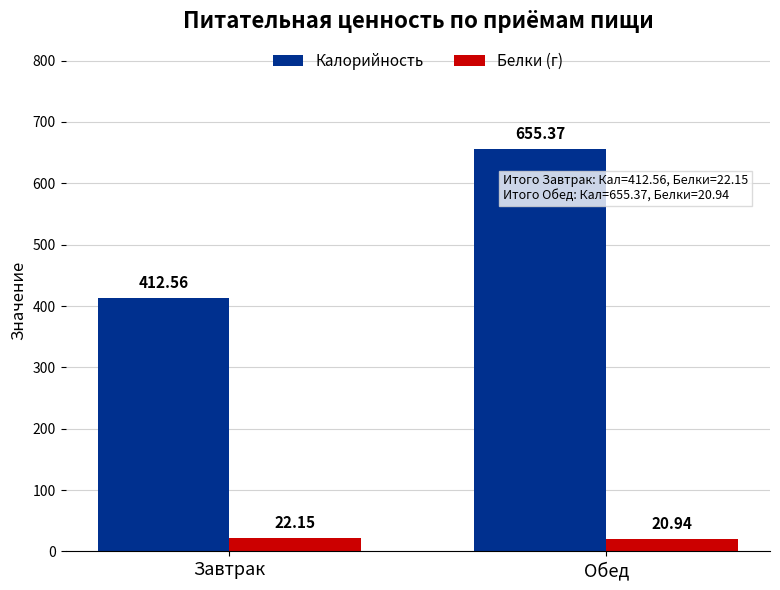

How many bars are there in each group?

2